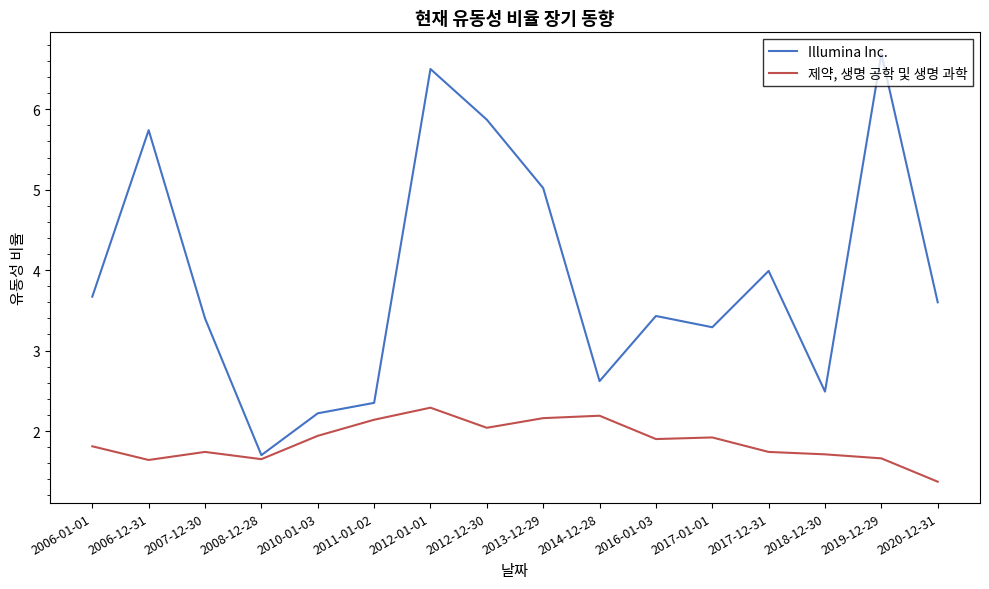

Which series has the widest spread of values?

Illumina Inc.